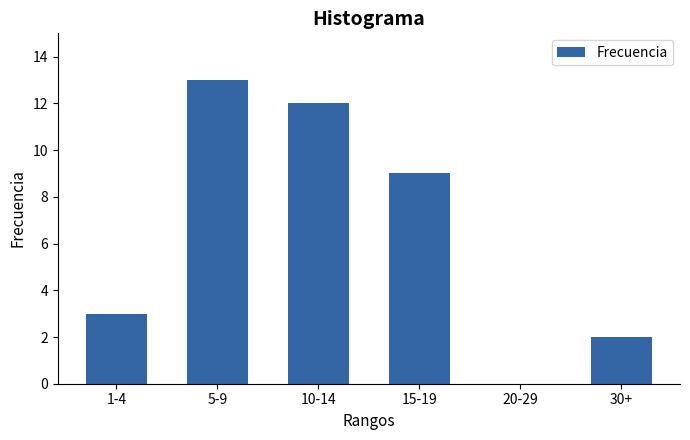

Reading right to left, what are all the values shown in this chart?

30+=2	20-29=0	15-19=9	10-14=12	5-9=13	1-4=3